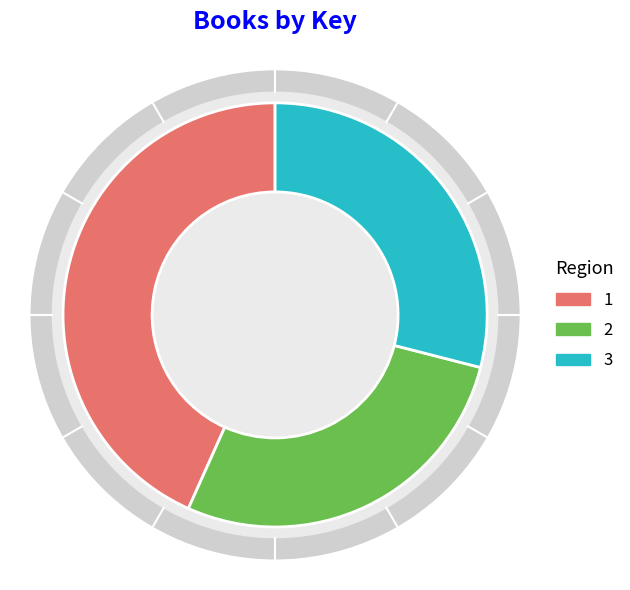

Is it true that Invisible is 21% of the pie?

False